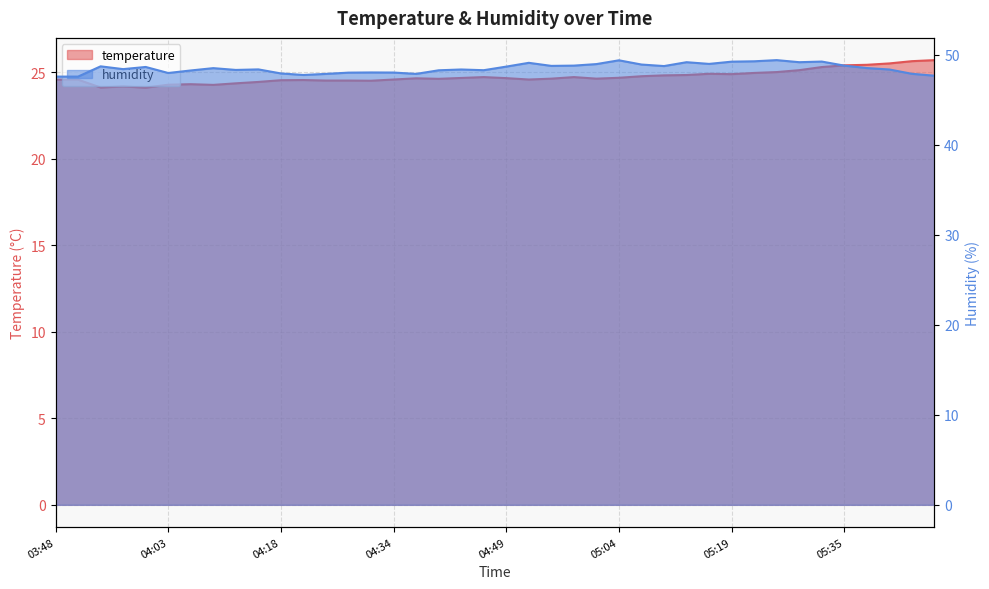

What is the smallest value displayed?

24.1